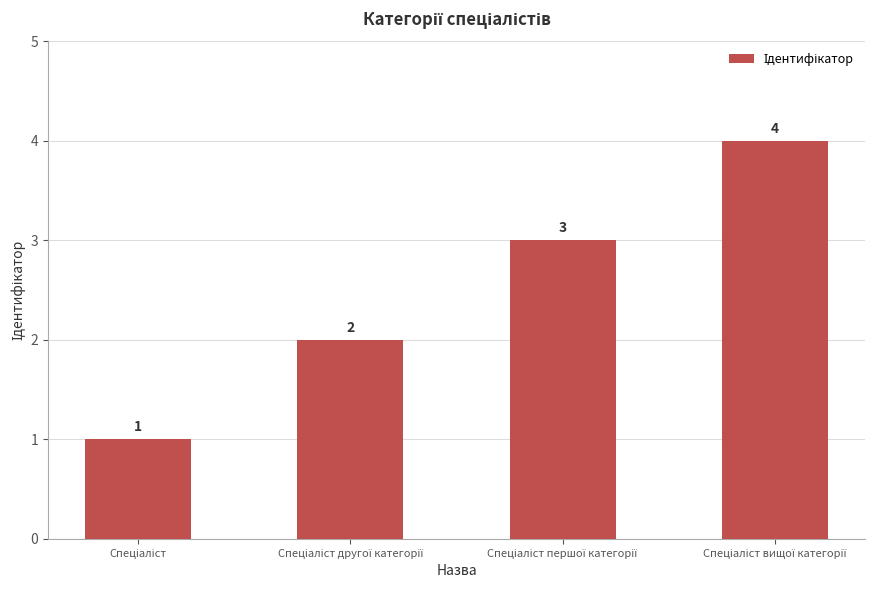

Count the values in the range 2 to 4.

3